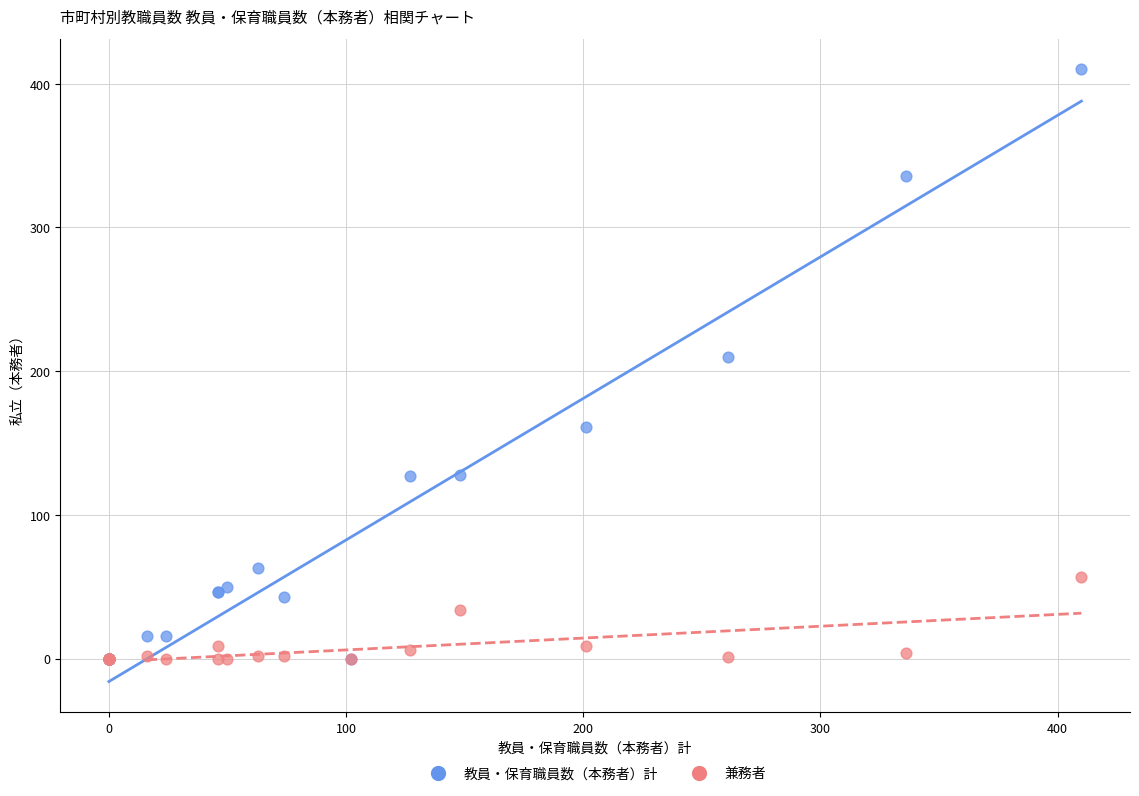

Which series has the largest Y range (max minus min)?

教員・保育職員数（本務者）計